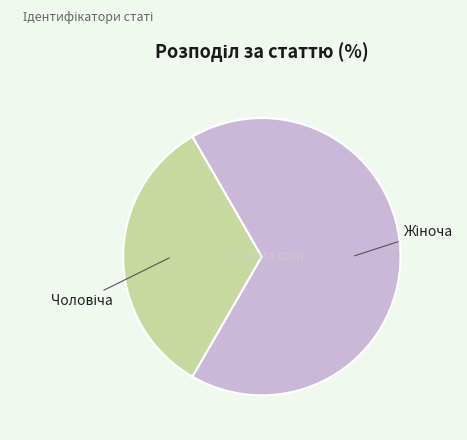

Is there a majority slice in this chart?

Yes